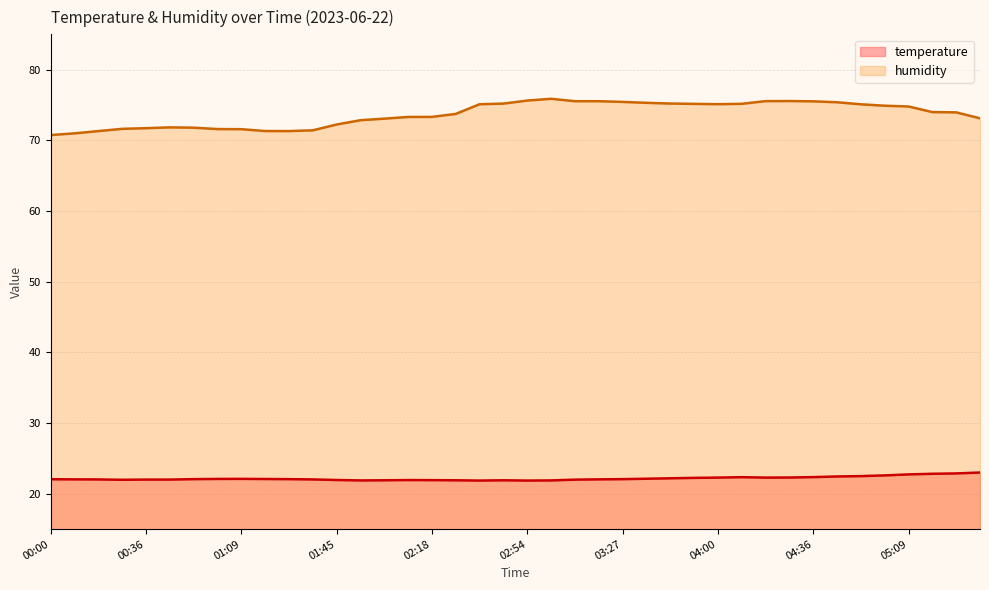

Reading left to right, list all the values displayed in this chart.

temperature: 00:00=22.1	00:09=22.0	00:18=22.0	00:27=22.0	00:36=22.0	00:45=22.0	00:54=22.1	01:00=22.1	01:09=22.1	01:18=22.1	01:27=22.1	01:36=22.0	01:45=21.9	01:54=21.9	02:00=21.9	02:09=21.9	02:18=21.9	02:27=21.9	02:36=21.9	02:45=21.9	02:54=21.9	03:00=21.9	03:09=22.0	03:18=22.0	03:27=22.1	03:36=22.1	03:45=22.2	03:54=22.2	04:00=22.3	04:09=22.4	04:18=22.3	04:27=22.3	04:36=22.4	04:45=22.4	04:54=22.5	05:00=22.6	05:09=22.7	05:18=22.8	05:27=22.9	05:36=23.0
humidity: 00:00=70.8	00:09=71.0	00:18=71.3	00:27=71.6	00:36=71.7	00:45=71.8	00:54=71.8	01:00=71.6	01:09=71.6	01:18=71.3	01:27=71.3	01:36=71.4	01:45=72.2	01:54=72.8	02:00=73.1	02:09=73.3	02:18=73.3	02:27=73.7	02:36=75.1	02:45=75.2	02:54=75.6	03:00=75.9	03:09=75.5	03:18=75.5	03:27=75.4	03:36=75.3	03:45=75.2	03:54=75.2	04:00=75.1	04:09=75.2	04:18=75.5	04:27=75.6	04:36=75.5	04:45=75.4	04:54=75.1	05:00=74.9	05:09=74.8	05:18=74.0	05:27=74.0	05:36=73.1